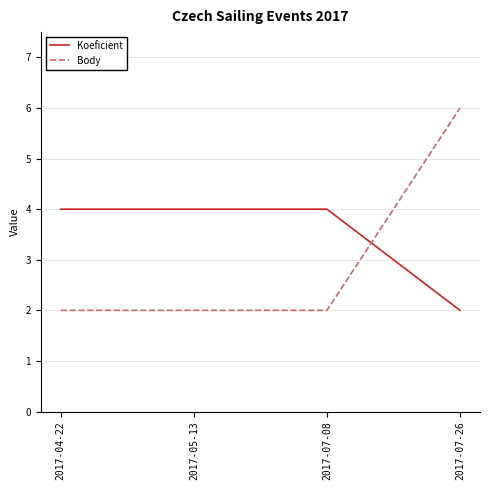

Rank the series at 2017-07-26 from lowest to highest value.

Koeficient, Body